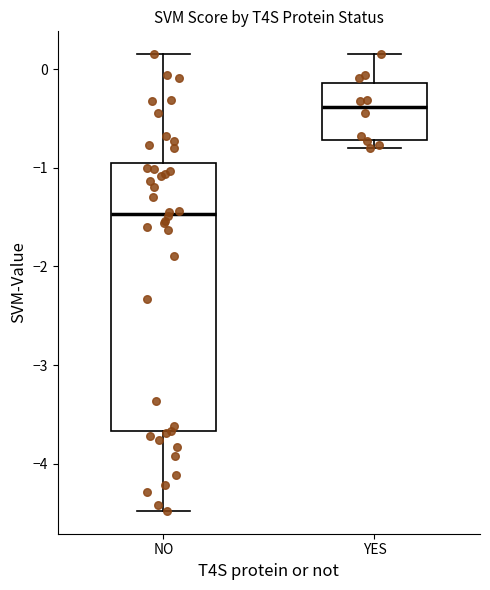

Where does the upper whisker of the box for YES end on the y-axis? The values are not printed on the chart, so give them approximately, as read against the axis.

0.2